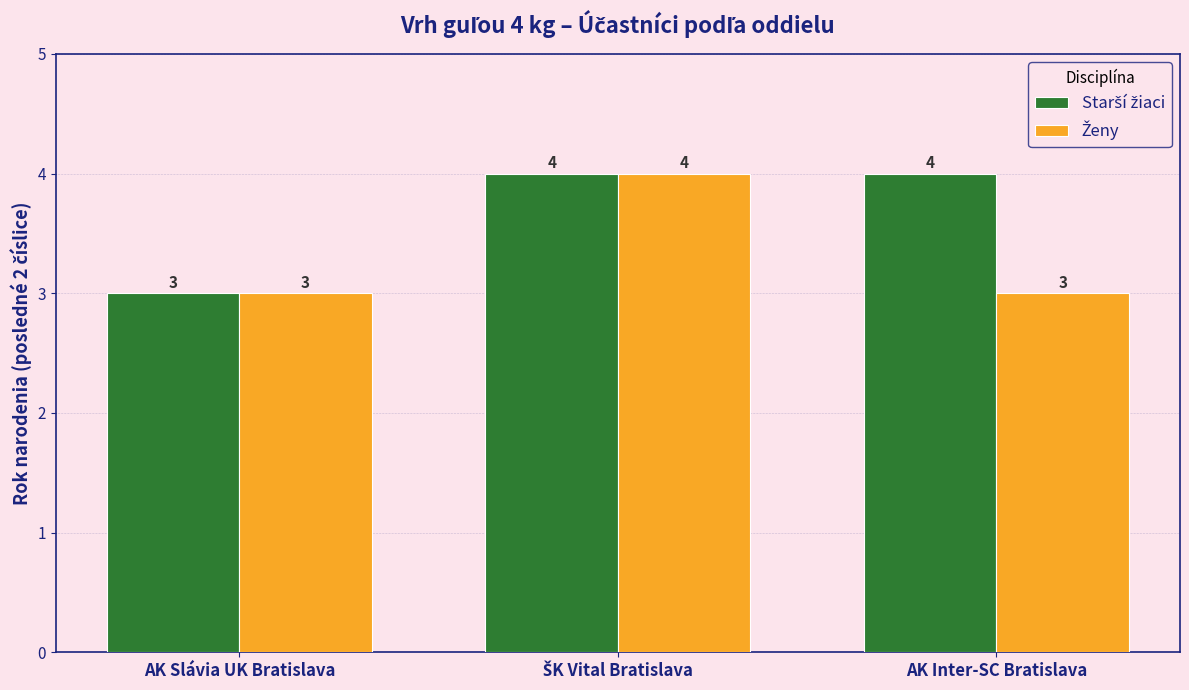

What is the total value across all series at AK Inter-SC Bratislava?

7